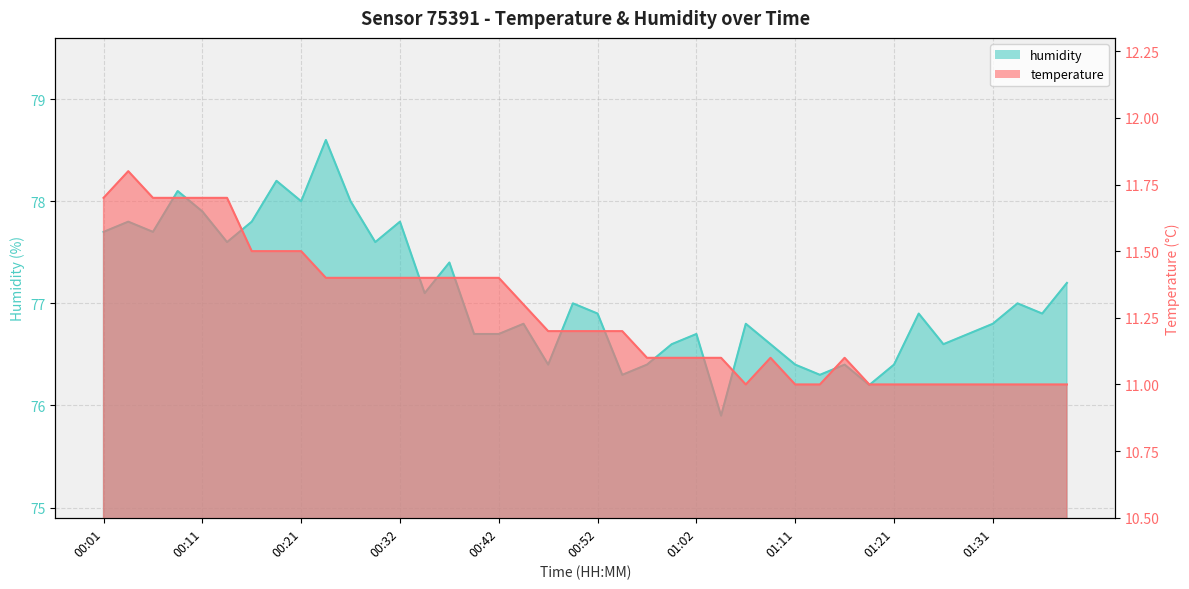

What is the difference between the humidity values at 01:04 and 00:01?

1.8